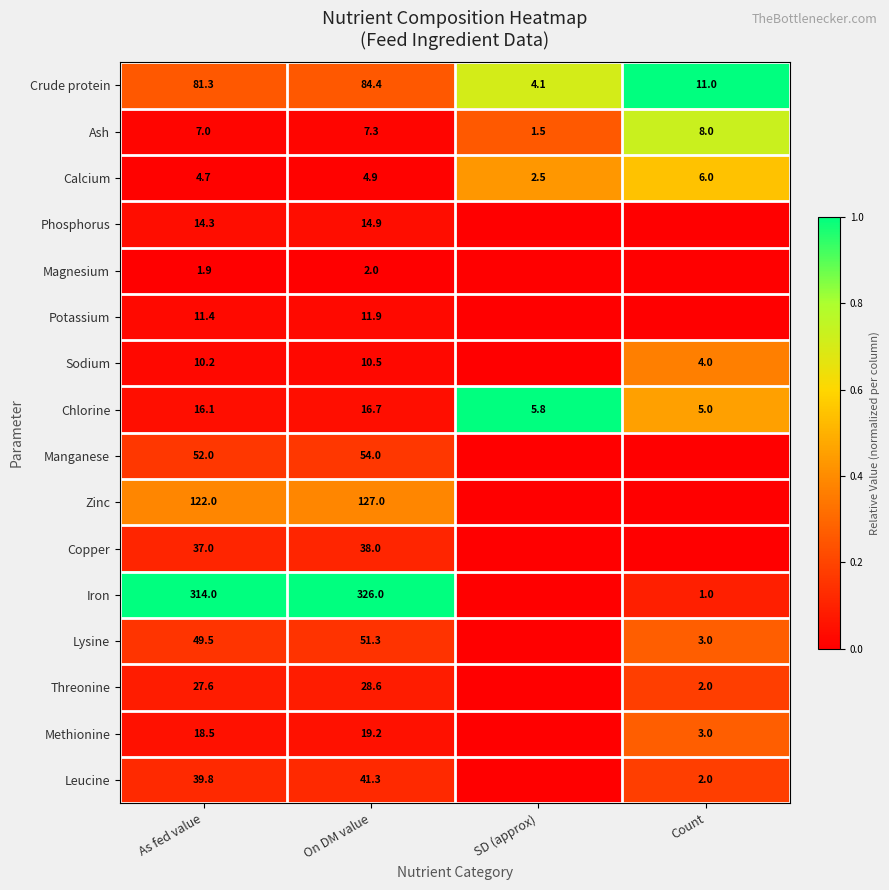

What is the sum of all Ash values?

23.8